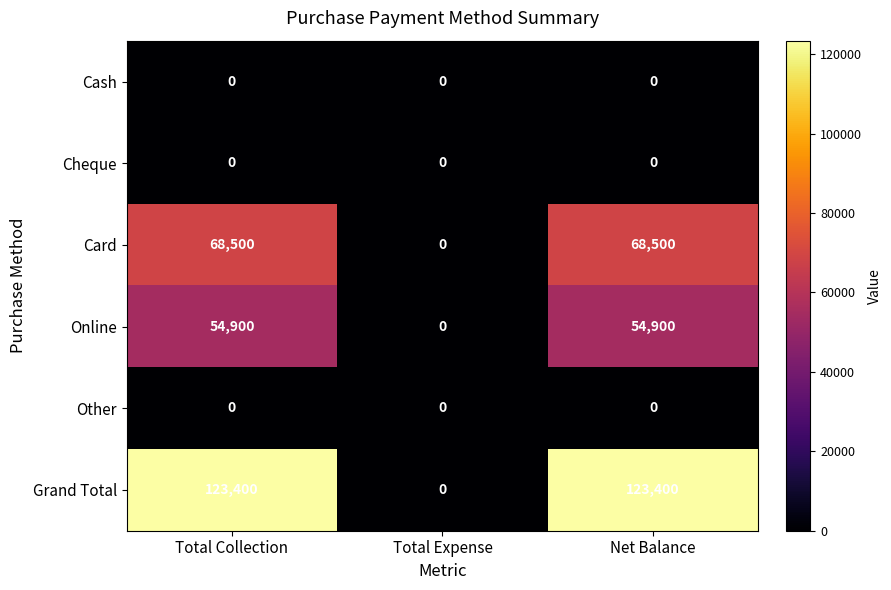

Is it true that Other equals 0 at Net Balance?

True